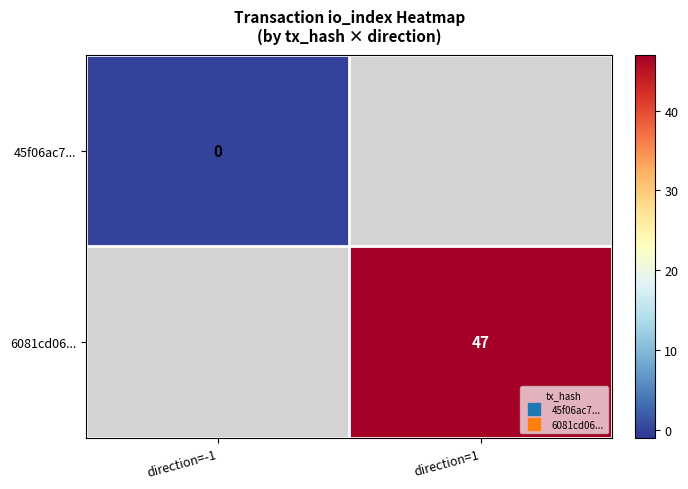

Rank the series at direction=-1 from highest to lowest value.

45f06ac7..., 6081cd06...